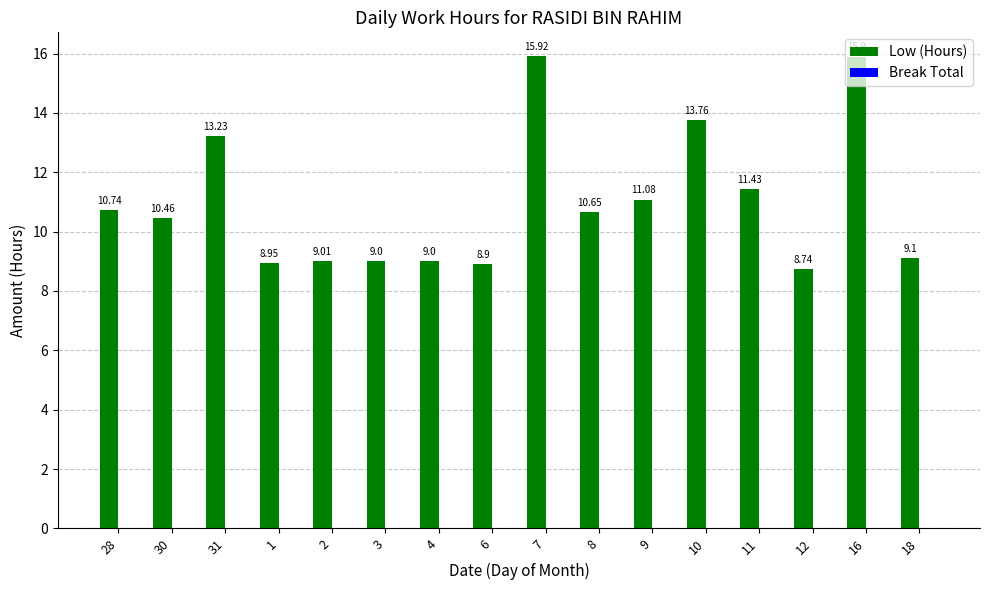

Which has a higher value, 9 or 28?

9